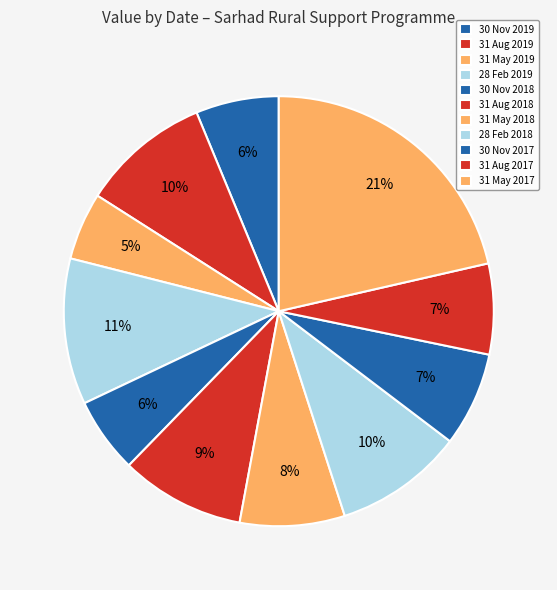

To the nearest percent, what is the difference between the largest and smallest slice percentages?

16%